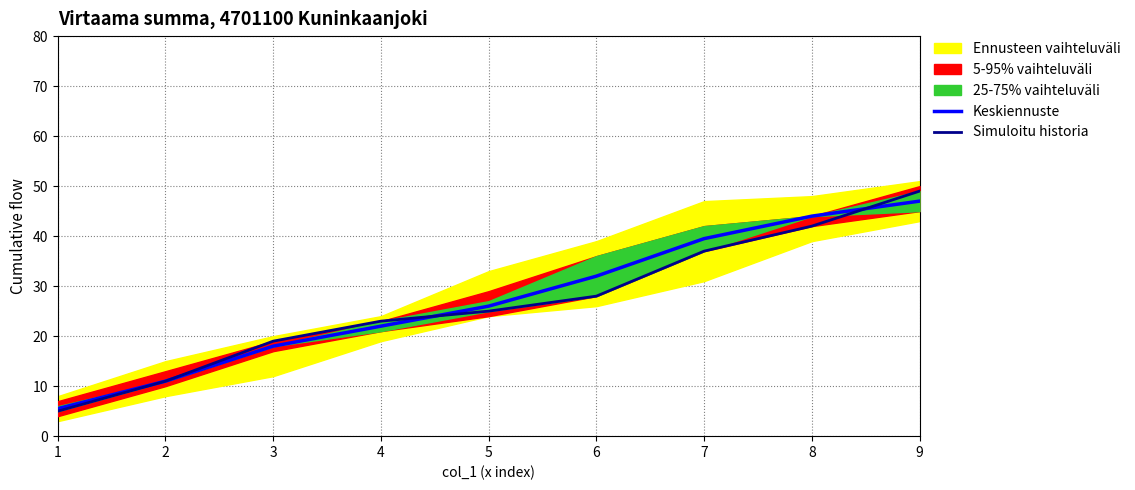

Which series changed the most between 2 and 9?

Simuloitu historia